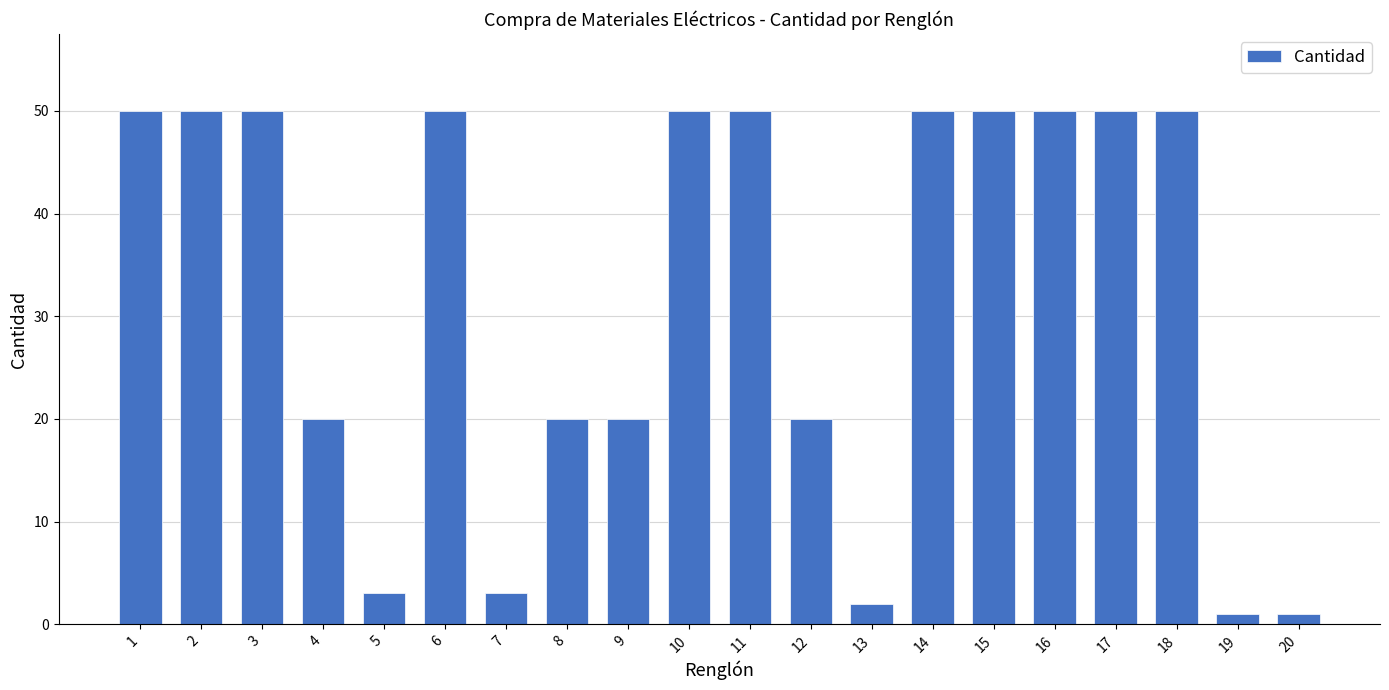

What is the maximum value shown in the chart?

50